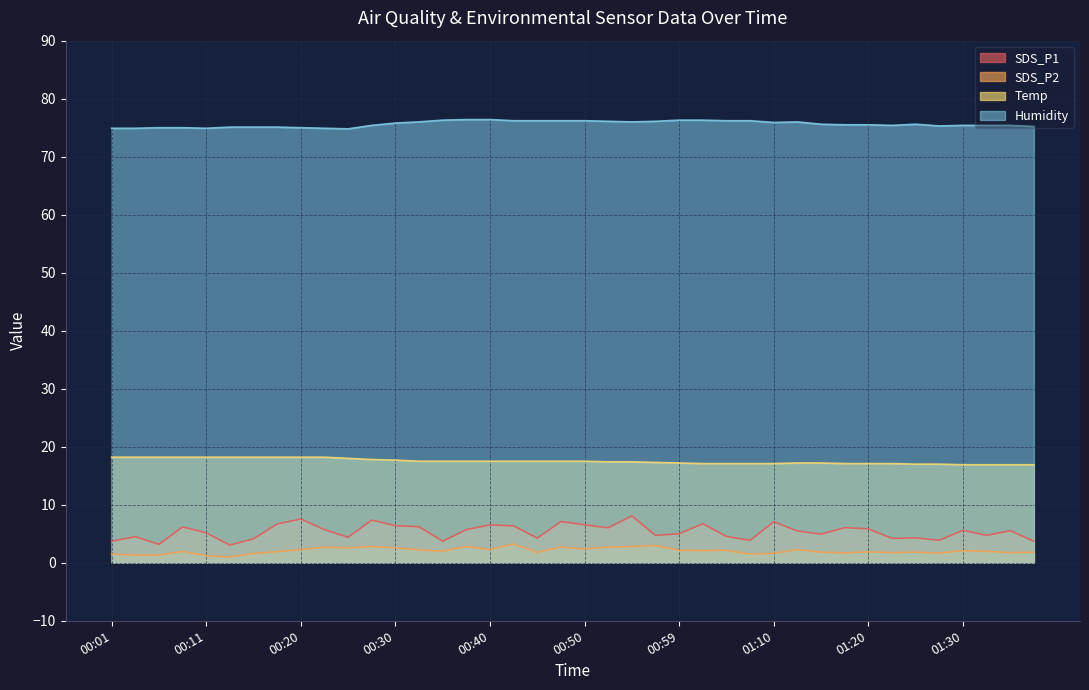

How many data points in Temp are above 17?

34